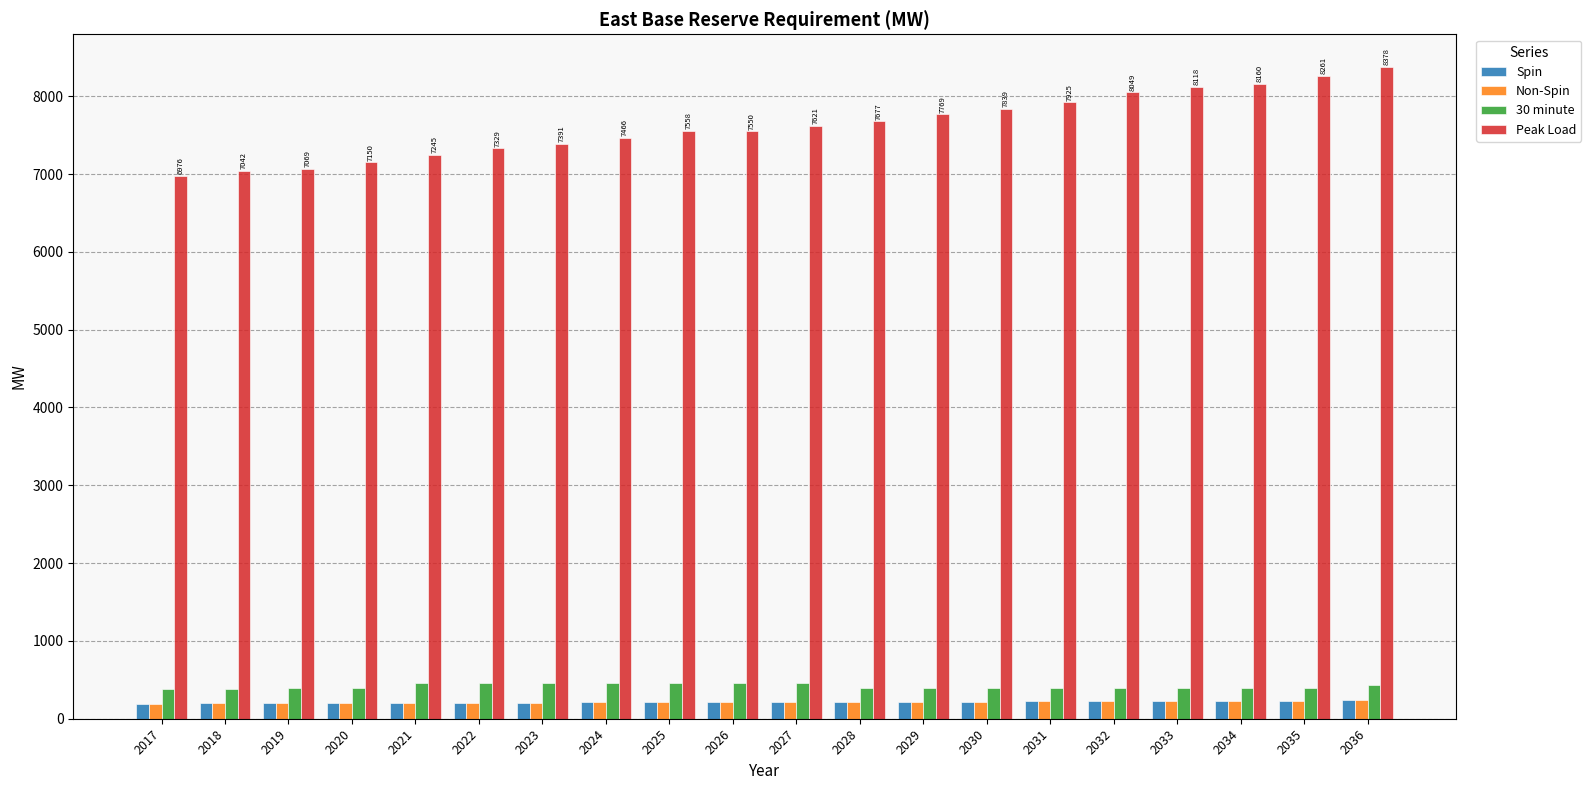

How many bars are there in each group?

4